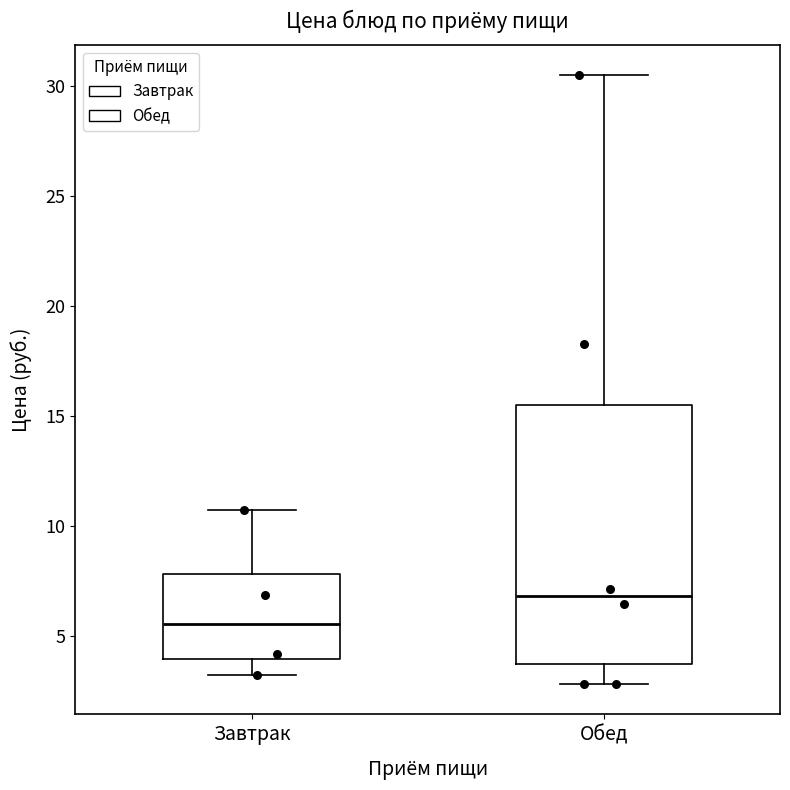

Where does the upper whisker of the box for Обед end on the y-axis? The values are not printed on the chart, so give them approximately, as read against the axis.

30.5